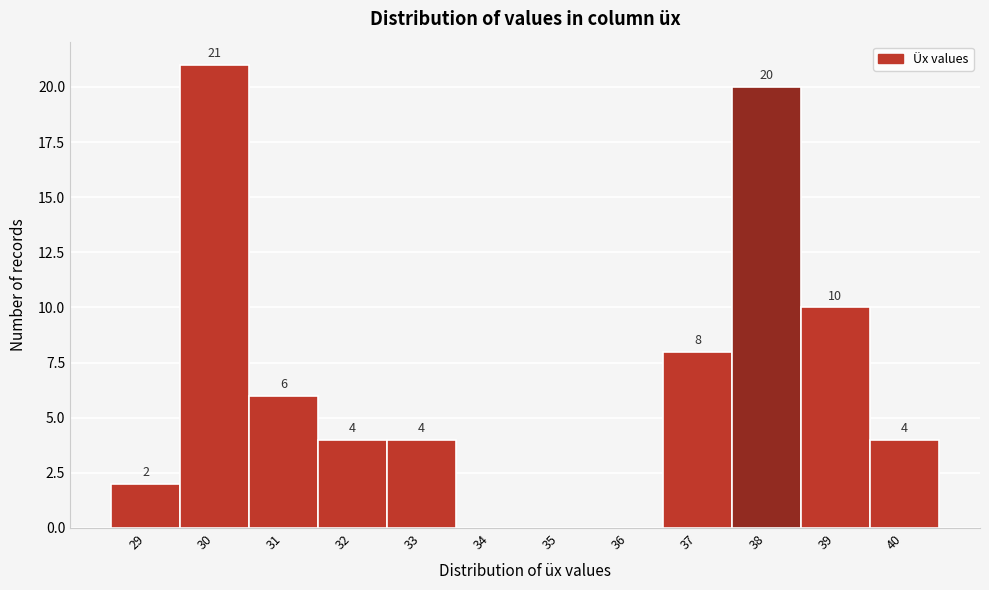

Reading left to right, transcribe all the data shown in this chart.

29=2	30=21	31=6	32=4	33=4	34=0	35=0	36=0	37=8	38=20	39=10	40=4